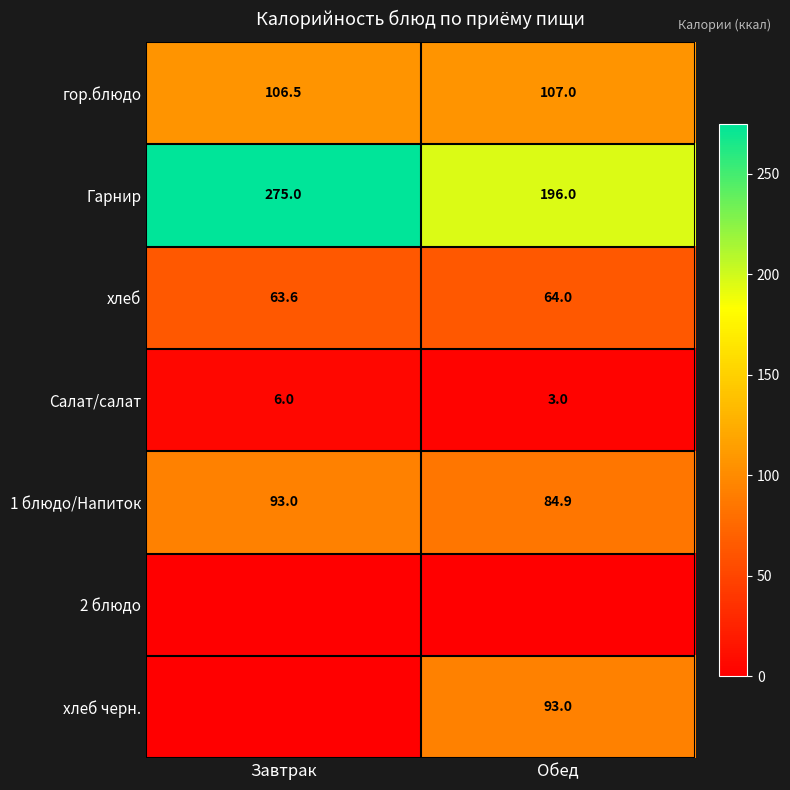

Between Завтрак and Обед, which is larger?

Обед